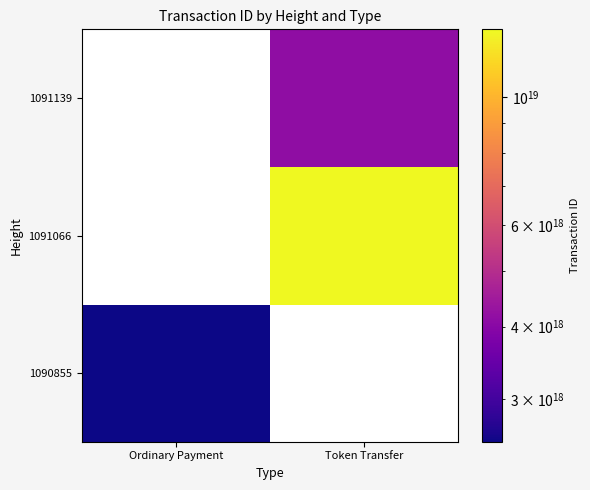

Where is 1090855 nearest to the value 2529418629028700672?

Ordinary Payment